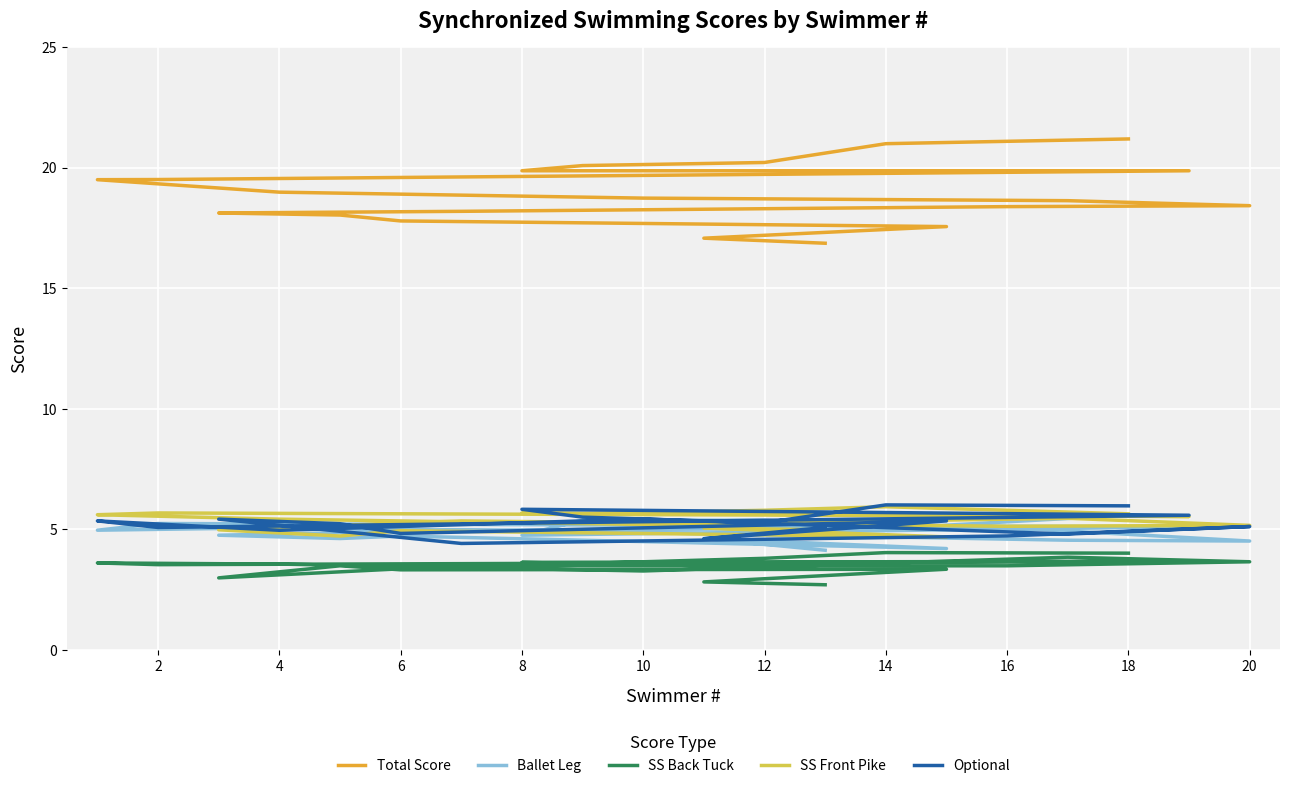

True or false: Total Score has a value of 34.4 at 12.

False